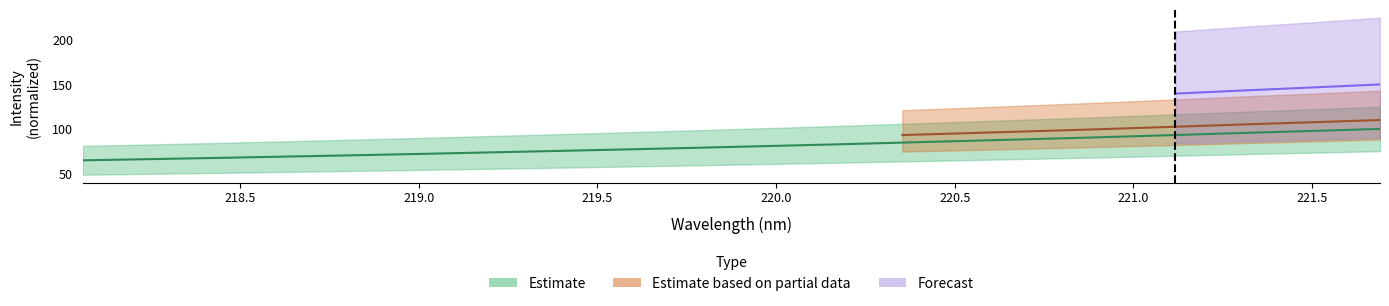

Which category has the lowest value across all series?

218.0596